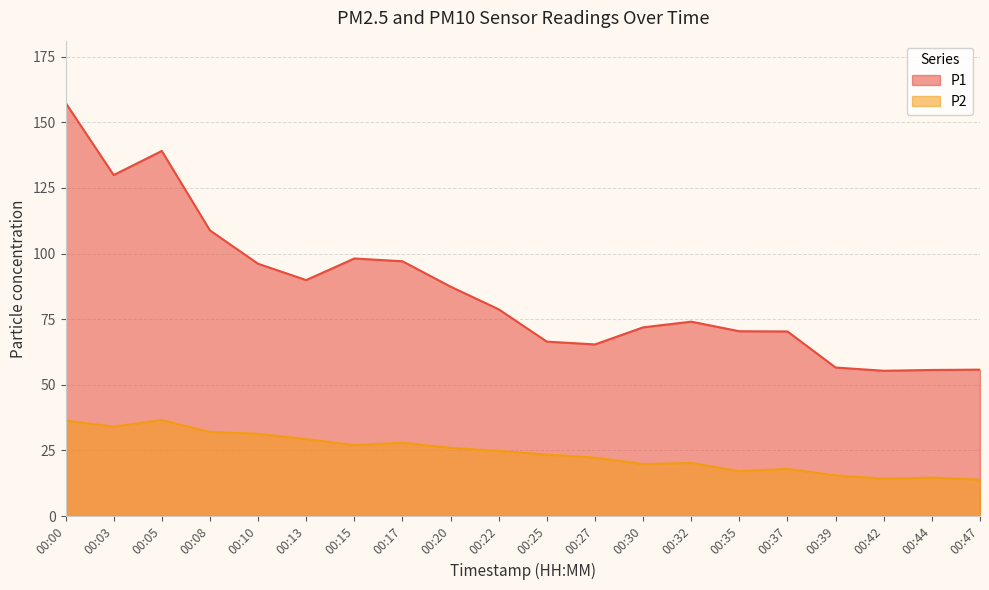

What is the difference between the maximum and minimum values in the P1 series?

102.1